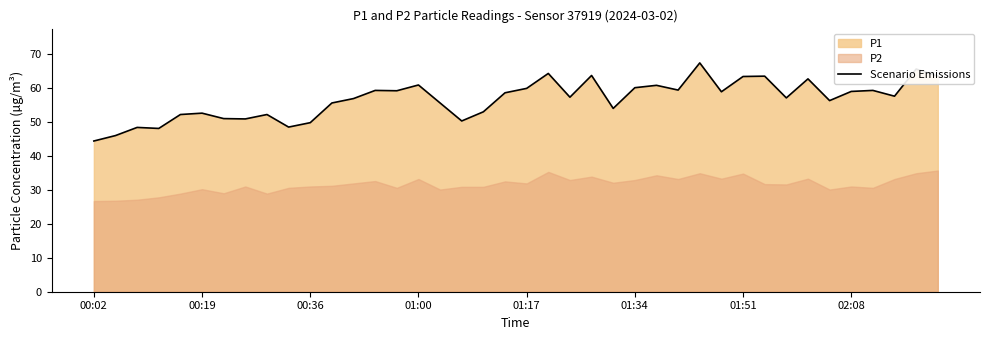

At which label does Scenario Emissions reach its minimum?

00:02